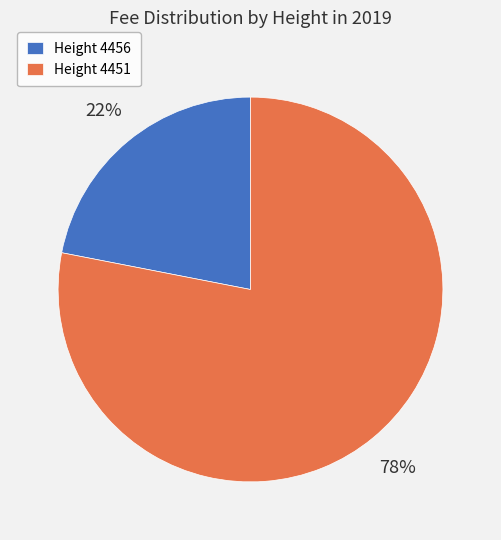

Which slice is the largest?

Height 4451